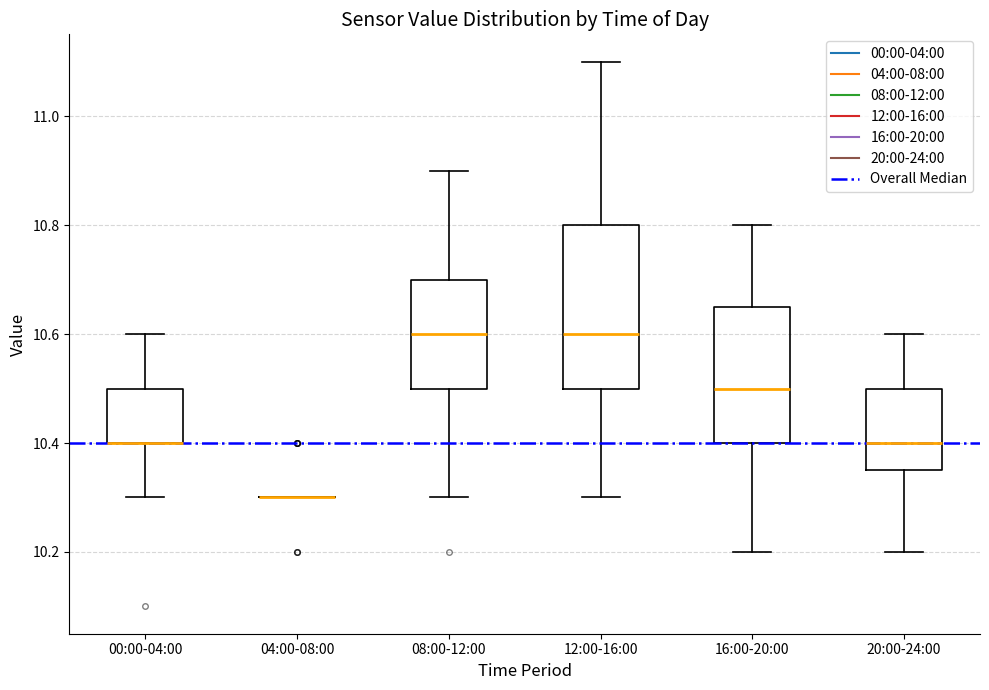

Reading left to right, transcribe this box plot: for each box, give where its median line is, the range the box spans, and where its two whiskers end, as read against the y-axis. The values are not printed on the chart, so give them approximately, as read against the axis.

00:00-04:00: median 10.40 (drawn on the box's lower edge), box 10.40 to 10.50, whiskers 10.30 to 10.60
04:00-08:00: box collapsed to a line at 10.30, whiskers 10.30 to 10.30
08:00-12:00: median 10.60, box 10.50 to 10.70, whiskers 10.30 to 10.90
12:00-16:00: median 10.60, box 10.50 to 10.80, whiskers 10.30 to 11.10
16:00-20:00: median 10.50, box 10.40 to 10.66, whiskers 10.20 to 10.80
20:00-24:00: median 10.40, box 10.36 to 10.50, whiskers 10.20 to 10.60